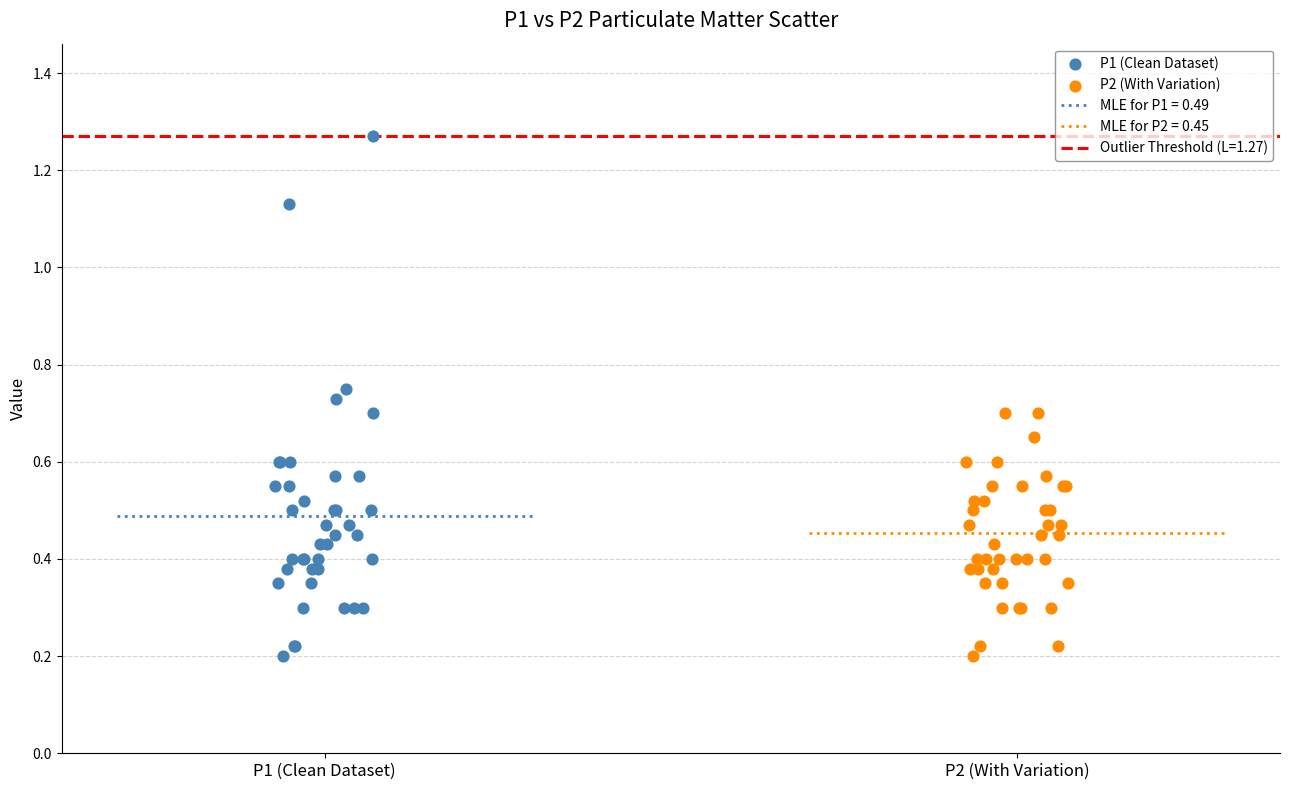

Which series has the widest spread of Y values?

P1 (Clean Dataset)